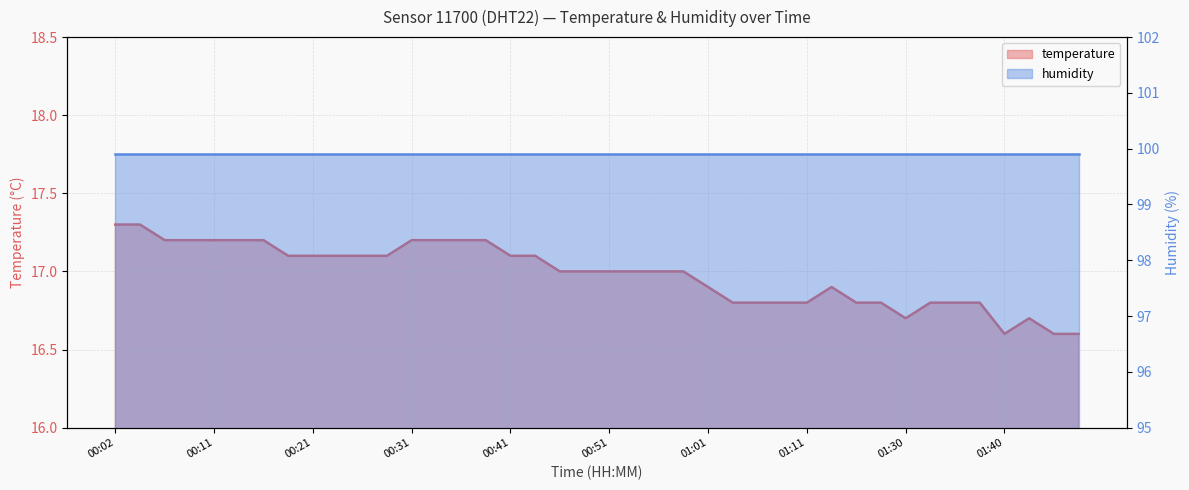

Reading right to left, extract all data points from this chart.

01:48=16.6	01:45=16.6	01:43=16.7	01:40=16.6	01:37=16.8	01:35=16.8	01:32=16.8	01:30=16.7	01:27=16.8	01:19=16.8	01:16=16.9	01:11=16.8	01:08=16.8	01:05=16.8	01:03=16.8	01:01=16.9	00:58=17.0	00:56=17.0	00:53=17.0	00:51=17.0	00:48=17.0	00:46=17.0	00:43=17.1	00:41=17.1	00:38=17.2	00:36=17.2	00:33=17.2	00:31=17.2	00:28=17.1	00:26=17.1	00:24=17.1	00:21=17.1	00:19=17.1	00:16=17.2	00:14=17.2	00:11=17.2	00:09=17.2	00:06=17.2	00:04=17.3	00:02=17.3